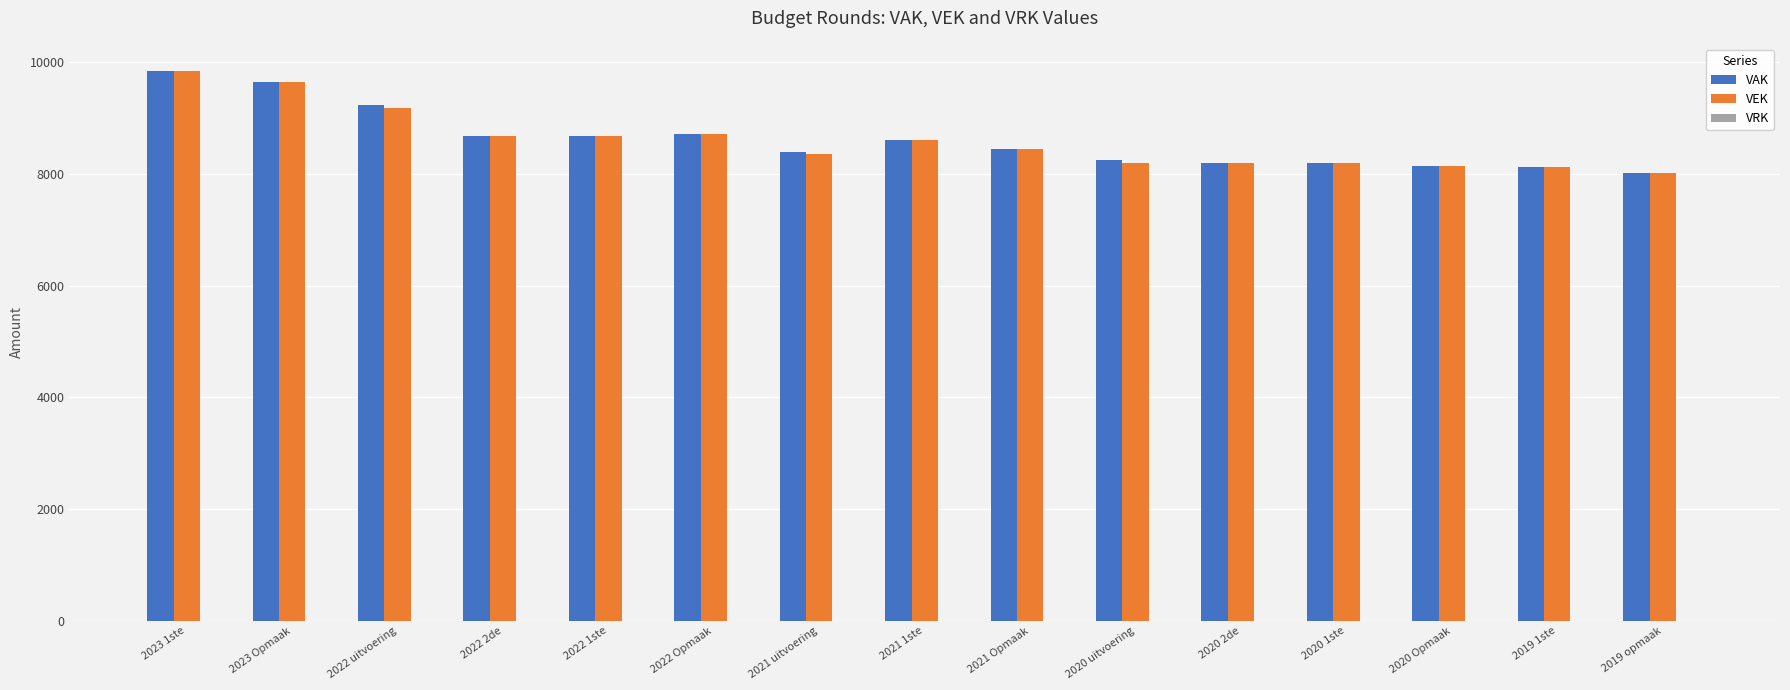

What is the difference between the maximum and minimum values in the VAK series?

1828